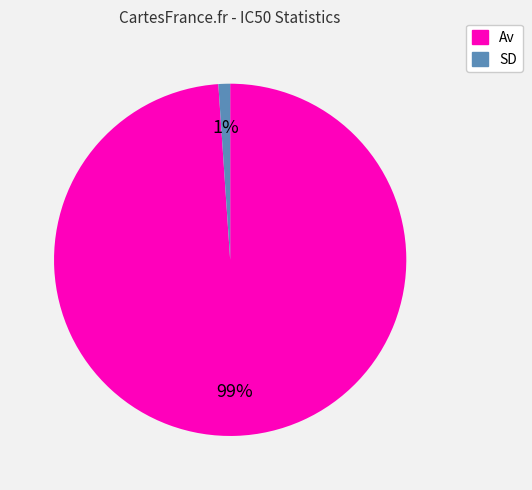

What is the largest slice in the pie chart?

Av